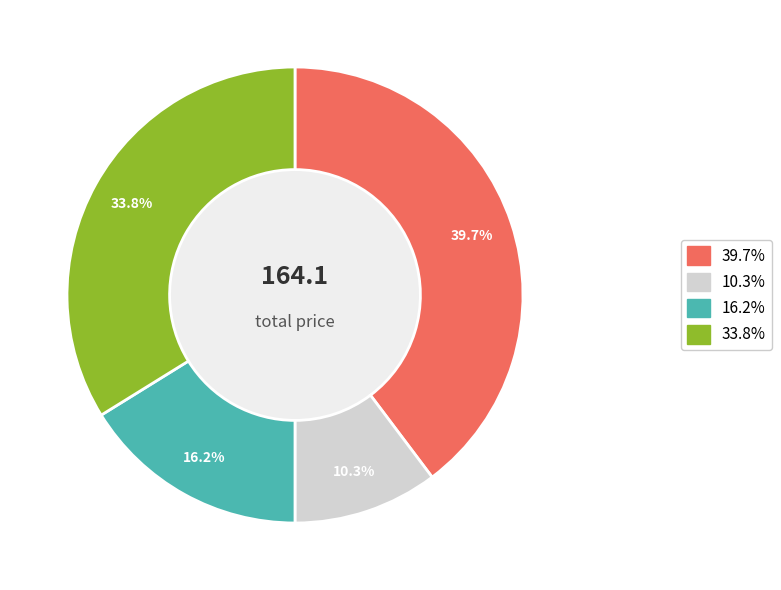

Does any single category account for the majority?

No